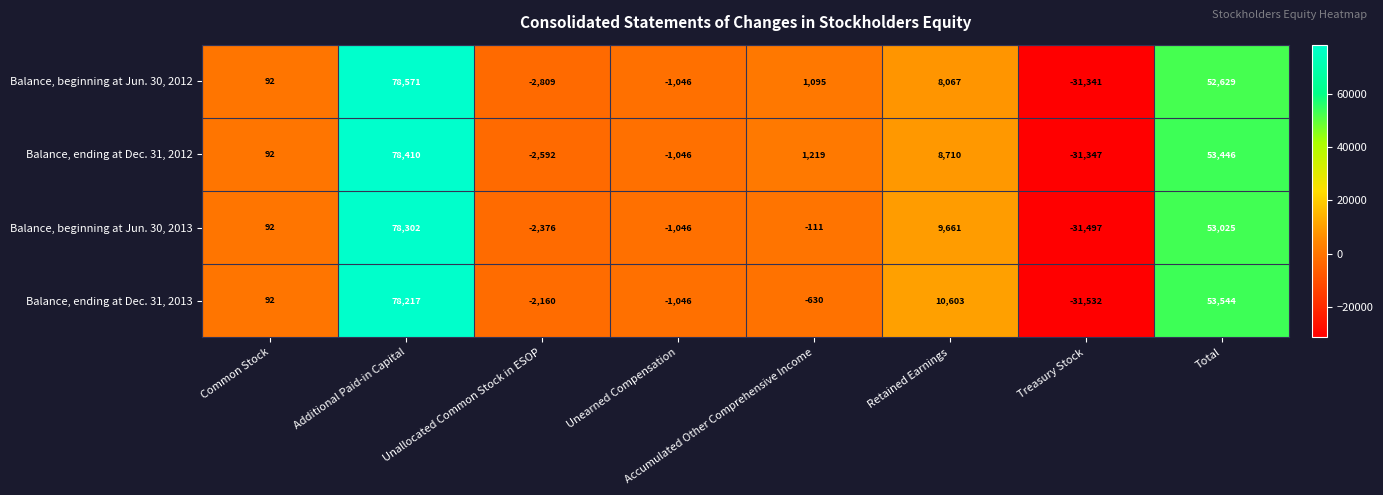

Where does the Balance, beginning at Jun. 30, 2012 series first go above 1095?

Additional Paid-in Capital